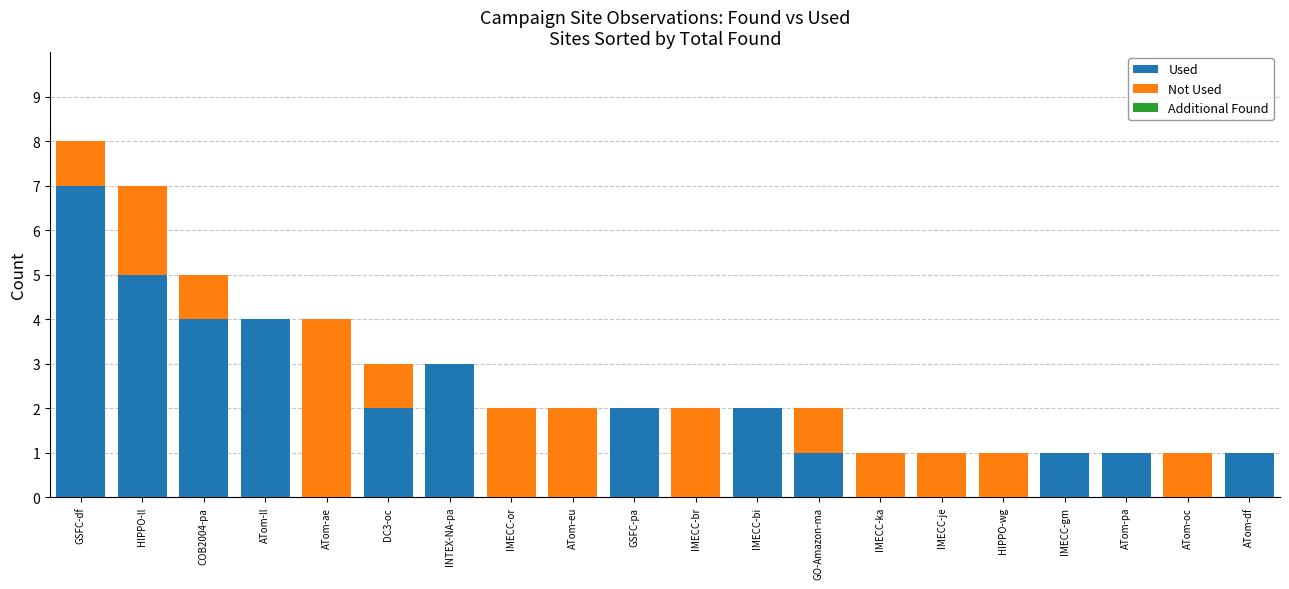

Is it true that Used equals -3 at HIPPO-wg?

False